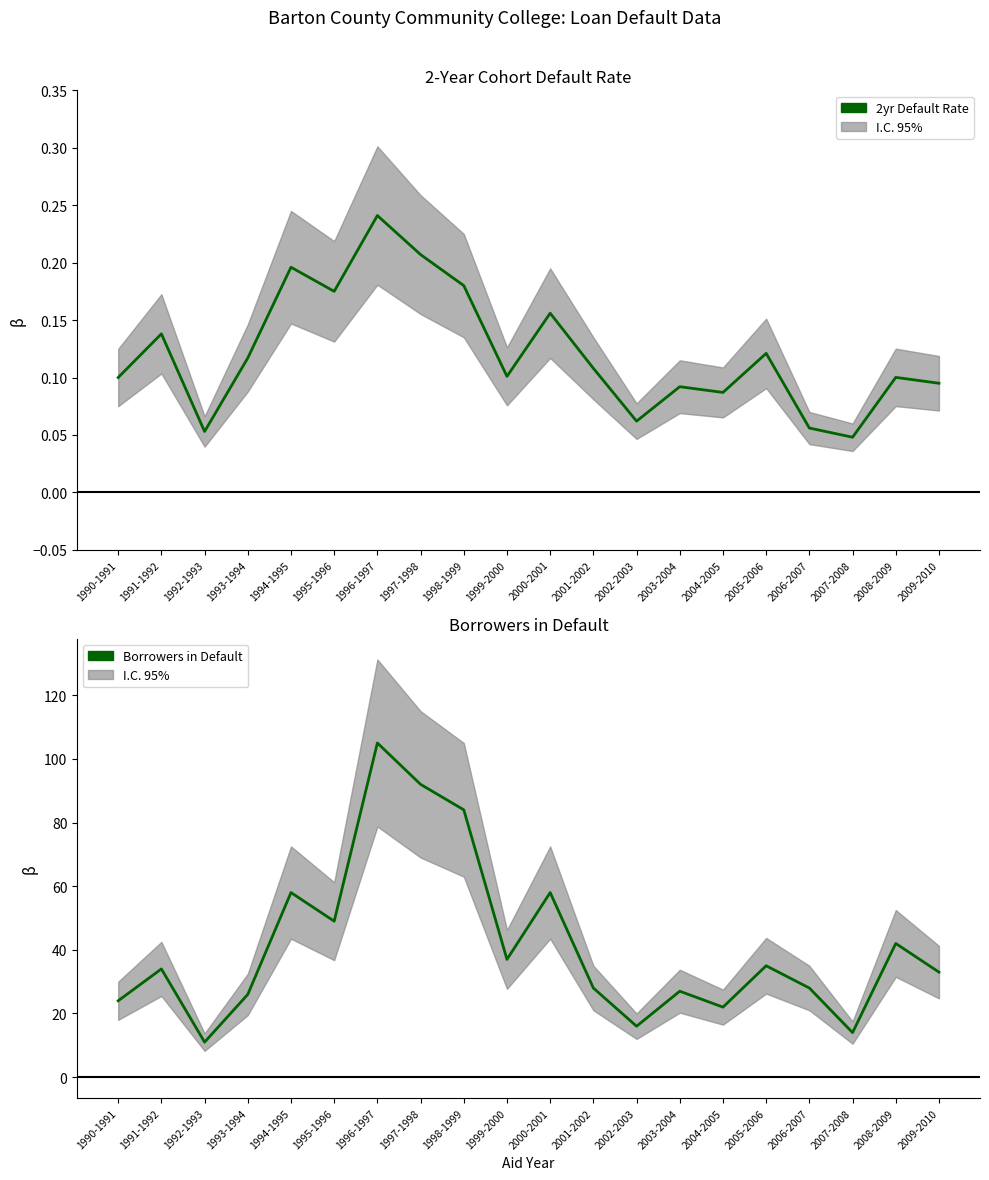

Reading right to left, extract all data points from this chart.

2yr Default Rate: 0.1	0.1	0.0	0.1	0.1	0.1	0.1	0.1	0.1	0.2	0.1	0.2	0.2	0.2	0.2	0.2	0.1	0.1	0.1	0.1
Borrowers in Default: 33.0	42.0	14.0	28.0	35.0	22.0	27.0	16.0	28.0	58.0	37.0	84.0	92.0	105.0	49.0	58.0	26.0	11.0	34.0	24.0